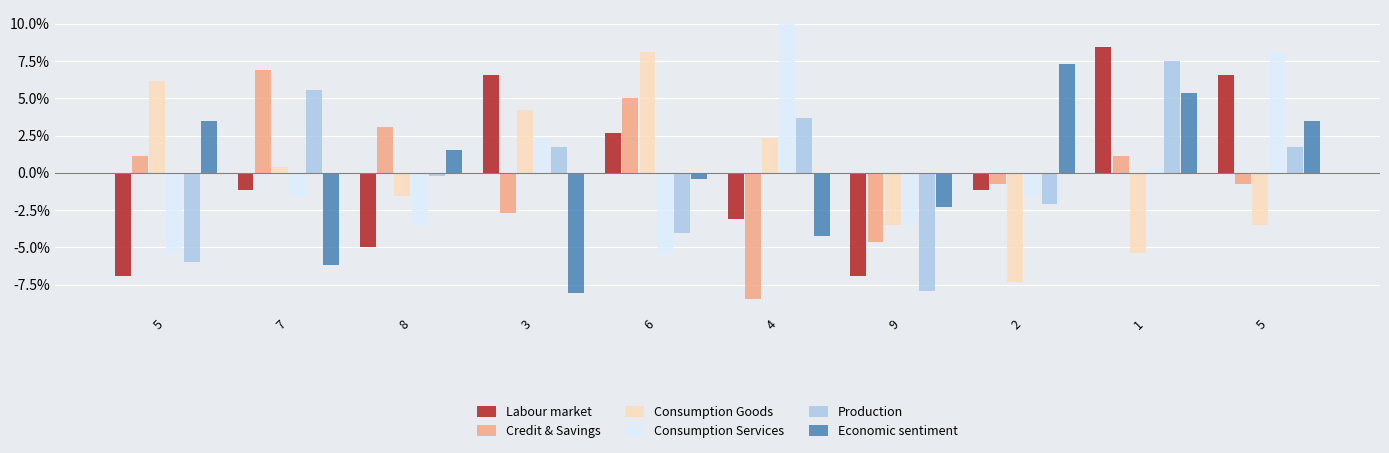

What is the sum of the Consumption Goods values at 1 and 3?

-1.2